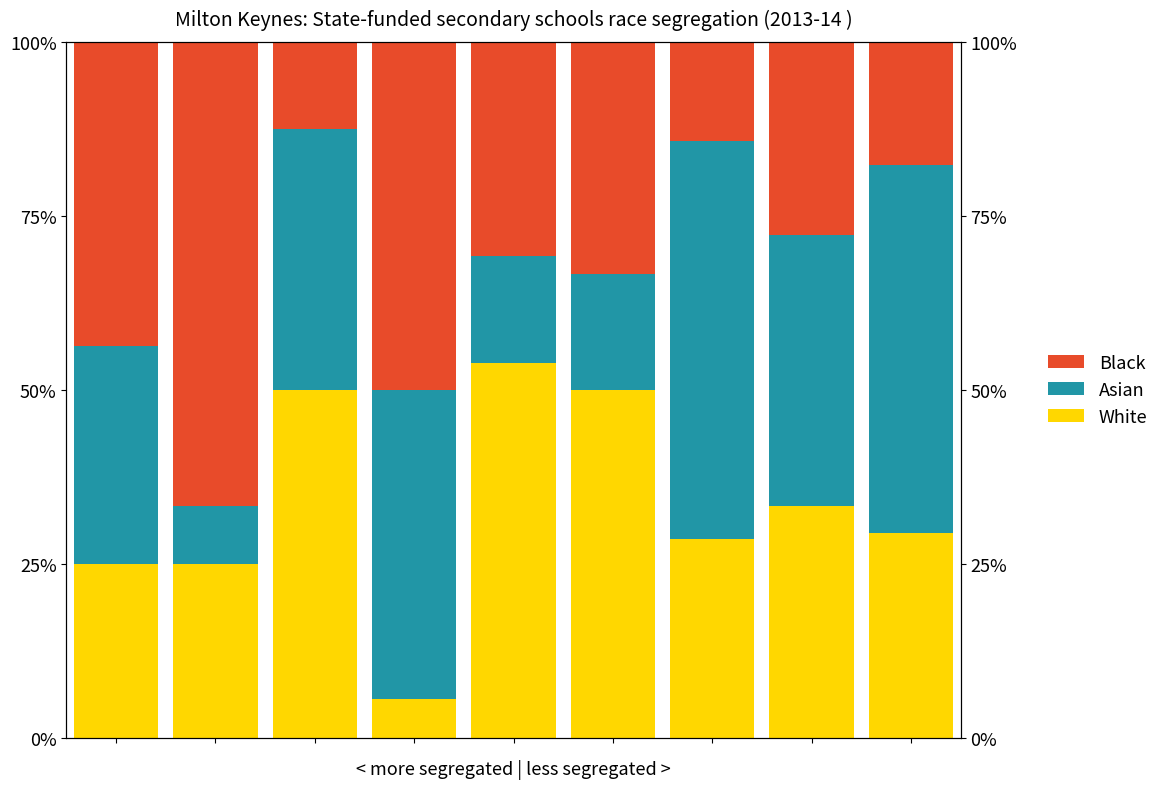

At which category does the chart reach its peak across all series?

1